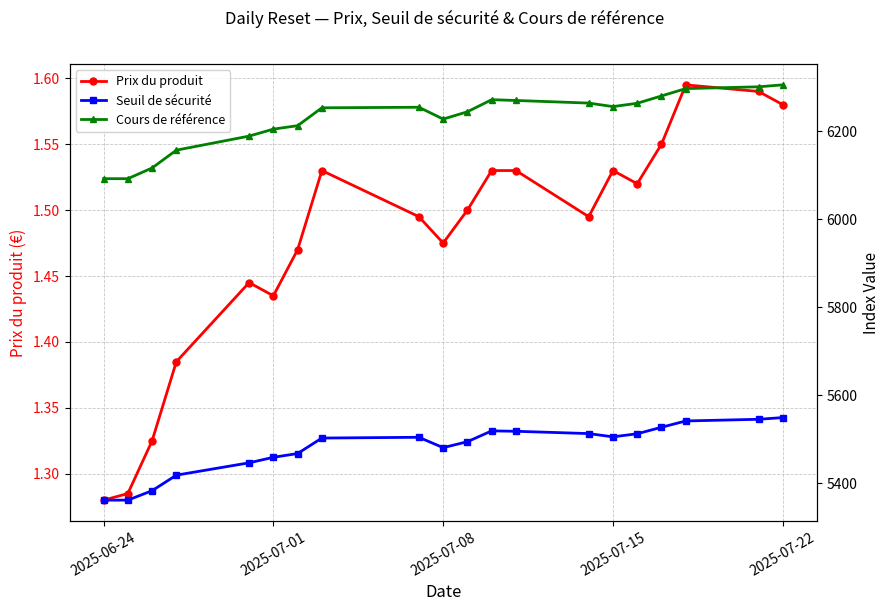

True or false: Seuil de sécurité and Prix du produit cross at least once.

False